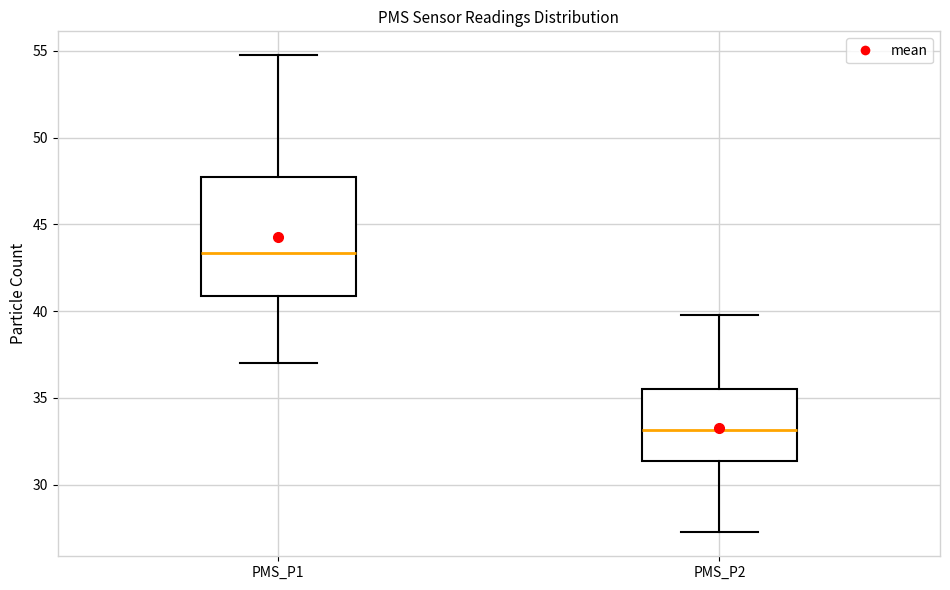

Comparing the boxes themselves (not the whiskers), which one is the tallest?

PMS_P1